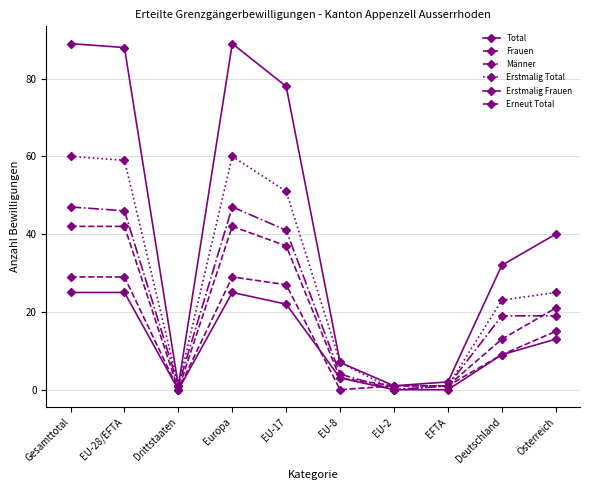

Rank the series at Österreich from lowest to highest value.

Erstmalig Frauen, Erneut Total, Männer, Frauen, Erstmalig Total, Total